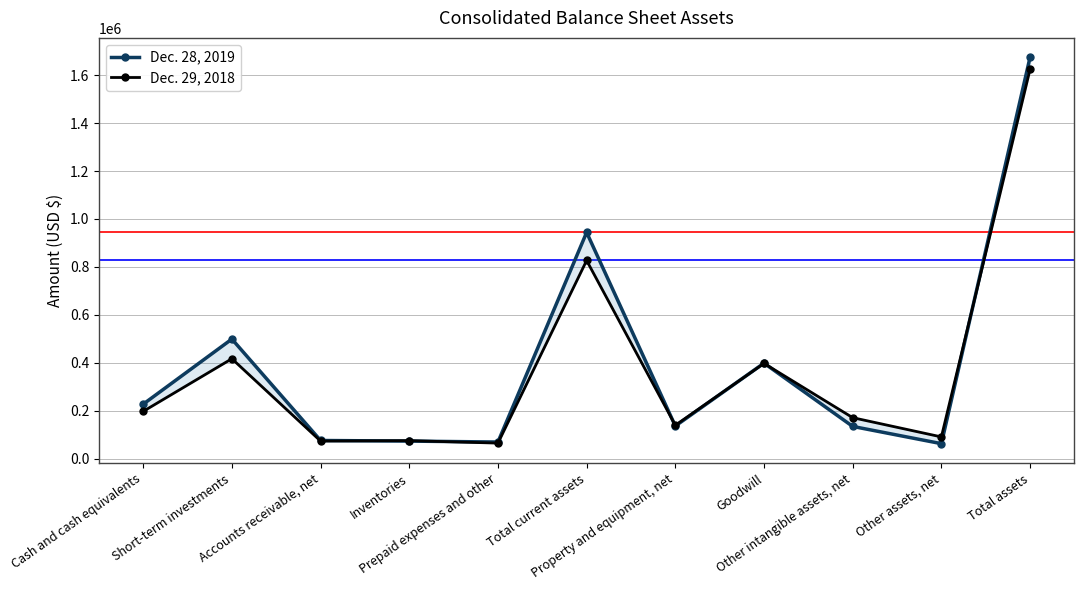

Is this an area chart (filled region under the line)?

No